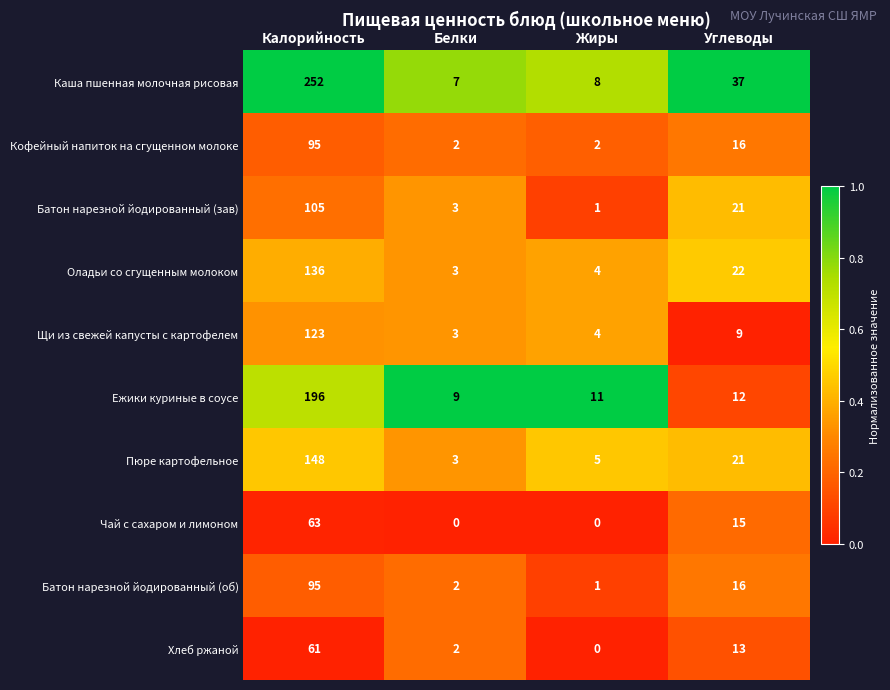

What is the difference between the Батон нарезной йодированный (об) values at Углеводы and Белки?

14